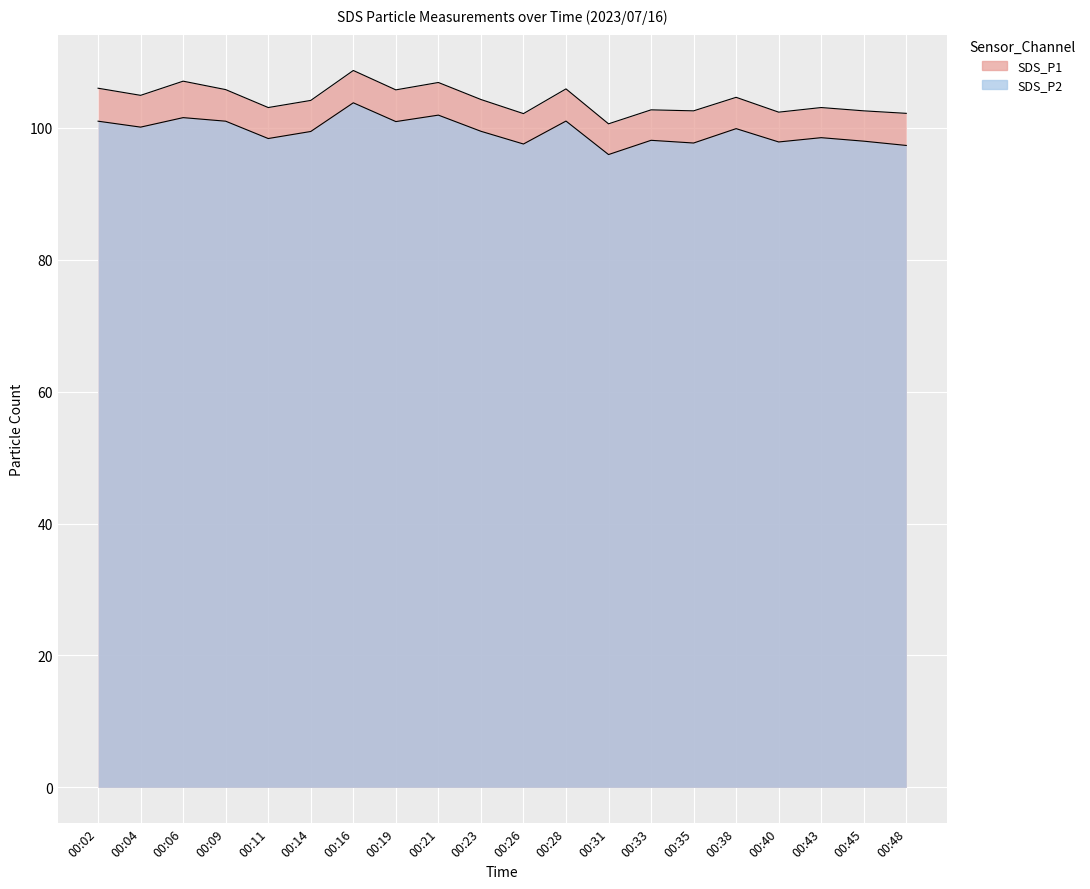

Reading right to left, transcribe all the data shown in this chart.

SDS_P1: 102.2	102.6	103.1	102.4	104.7	102.6	102.8	100.6	105.9	102.2	104.3	106.9	105.8	108.7	104.2	103.1	105.8	107.1	105.0	106.0
SDS_P2: 97.3	98.0	98.5	97.9	99.9	97.7	98.1	96.0	101.0	97.6	99.5	102.0	101.0	103.8	99.5	98.4	101.0	101.6	100.1	101.0